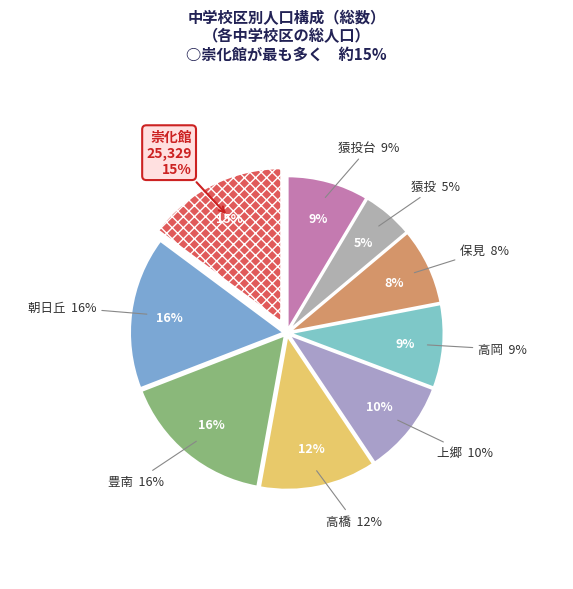

Count the number of slices in the pie.

9